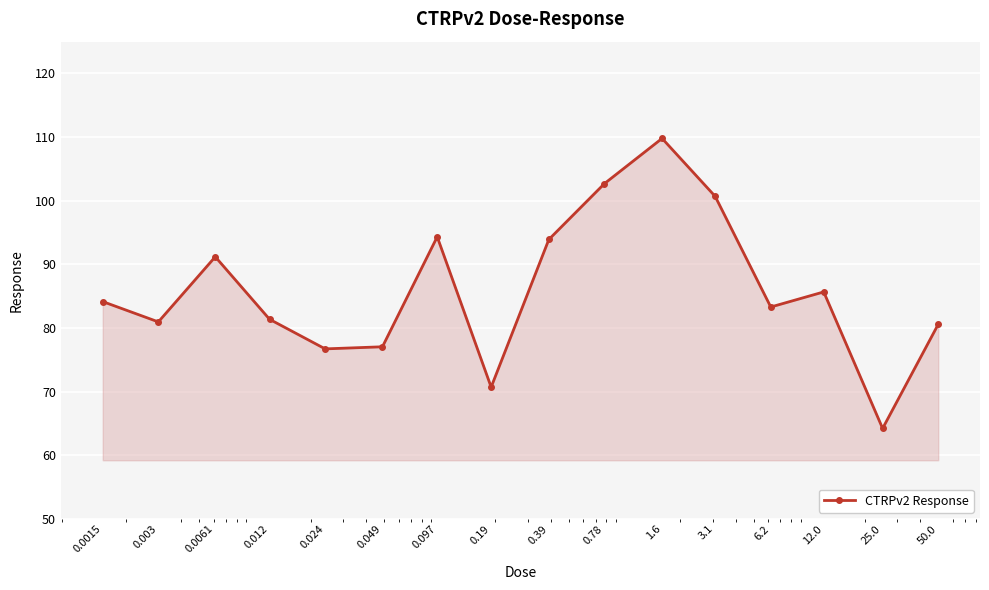

How many data points are less than 84?

8